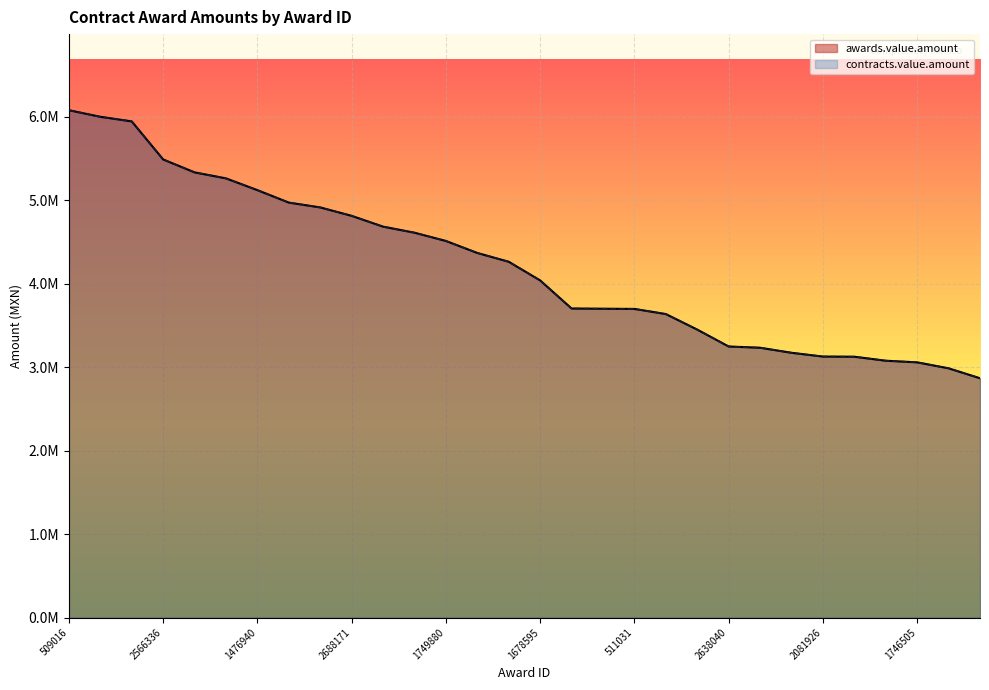

The awards.value.amount series shows 1533922.3 at 1106683. True or false?

False